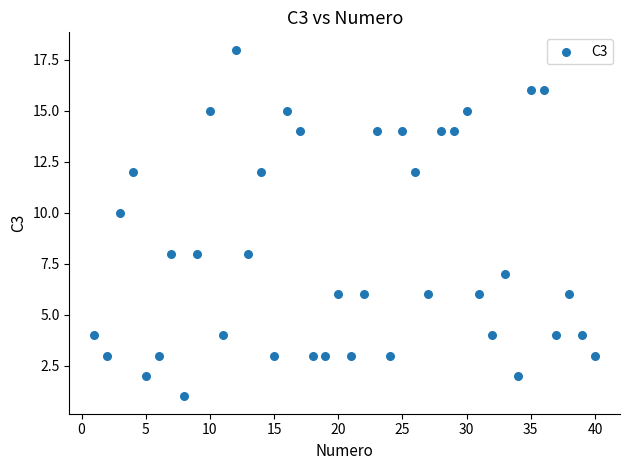

What is the range of Y values (max minus min)?

17